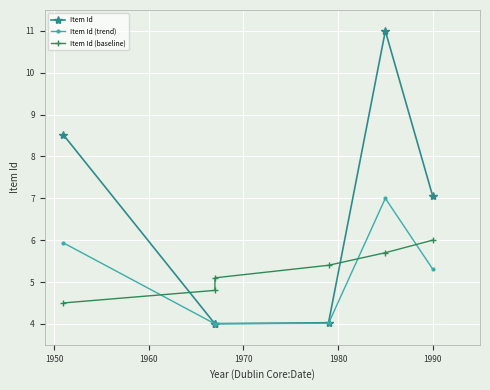

Is it true that Item Id equals 3.6 at 1980?

False